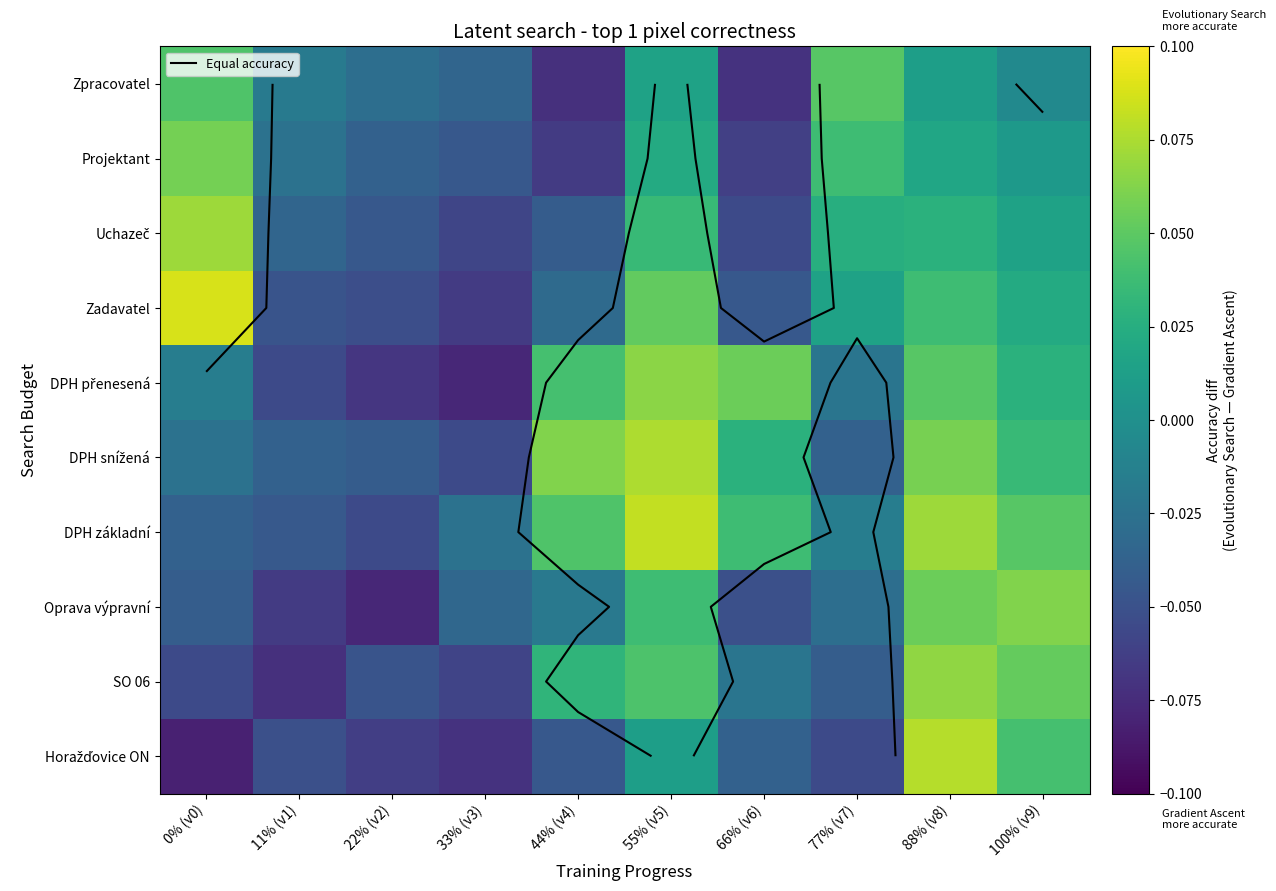

Which label corresponds to the largest value in the chart?

0% (v0)